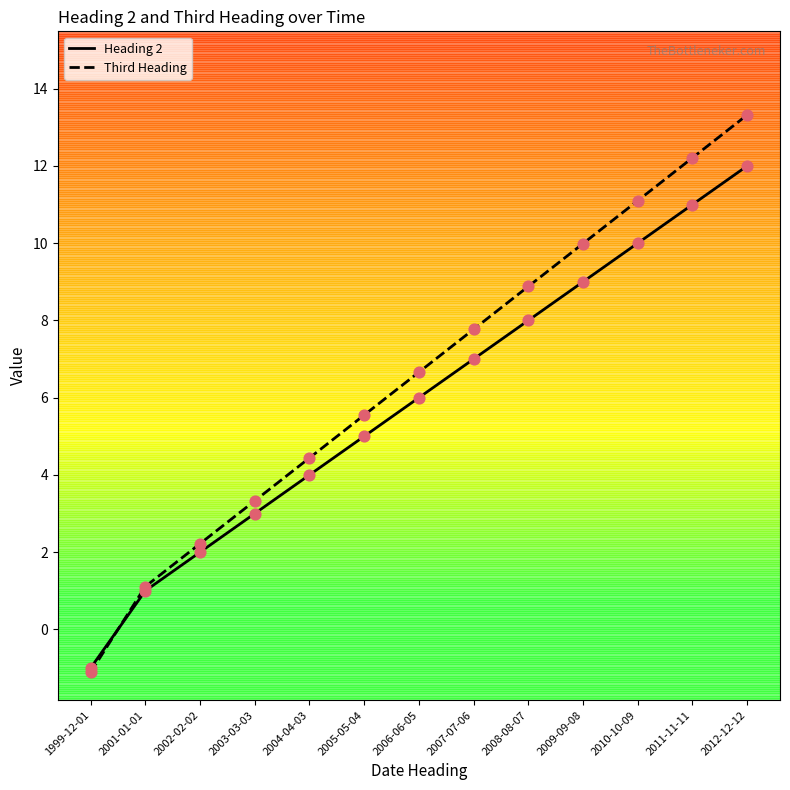

What are all the series names shown in the legend?

Heading 2, Third Heading